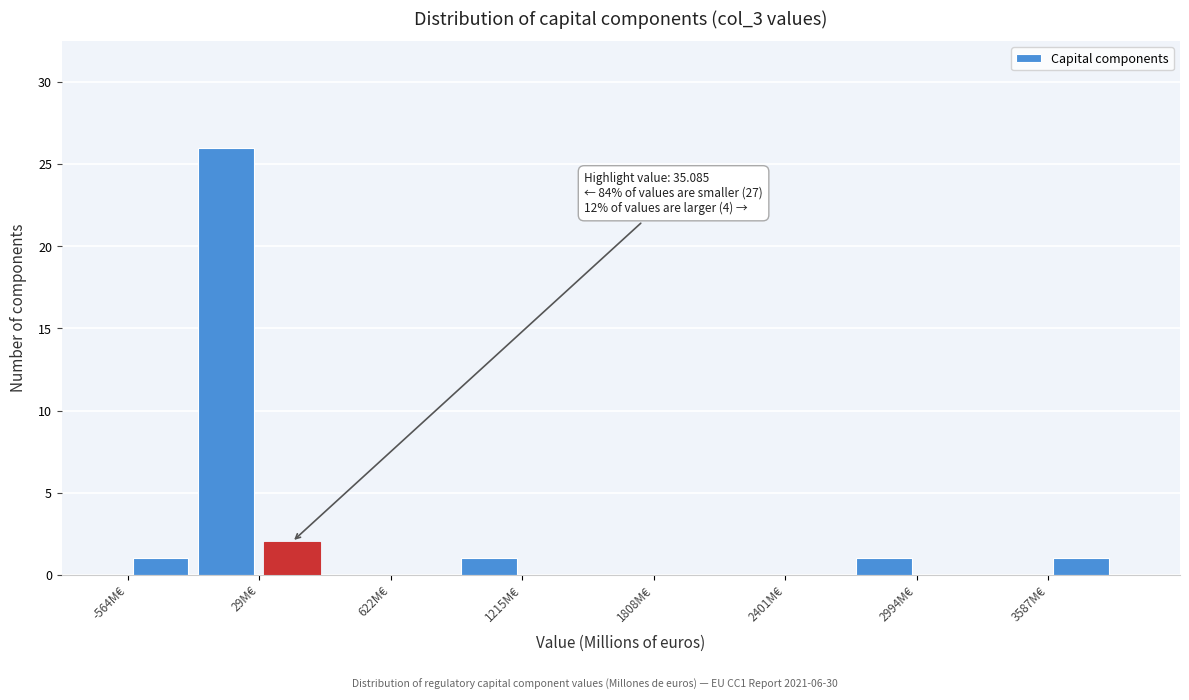

Read against the x-axis, roughly where is the centre of the tallest bar?

-100